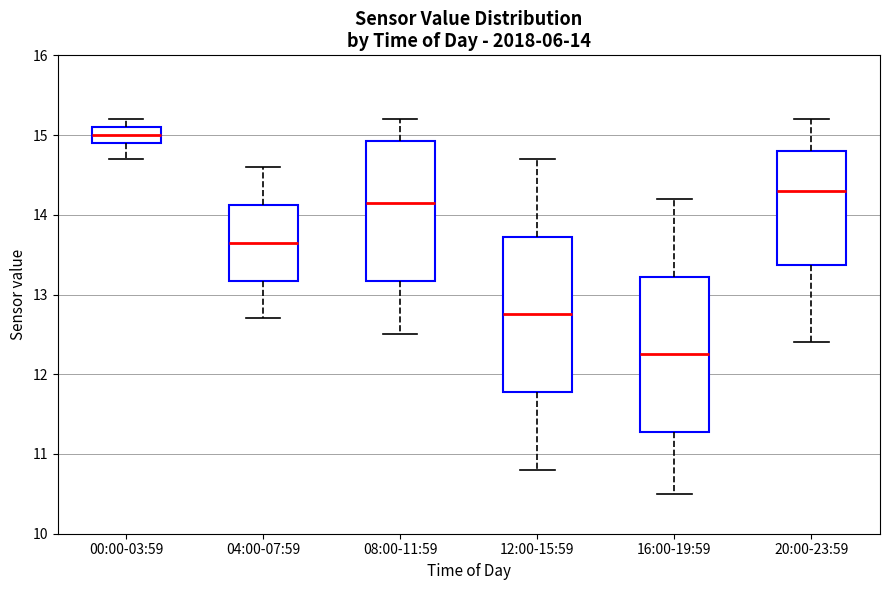

Which box's median line is the lowest?

16:00-19:59